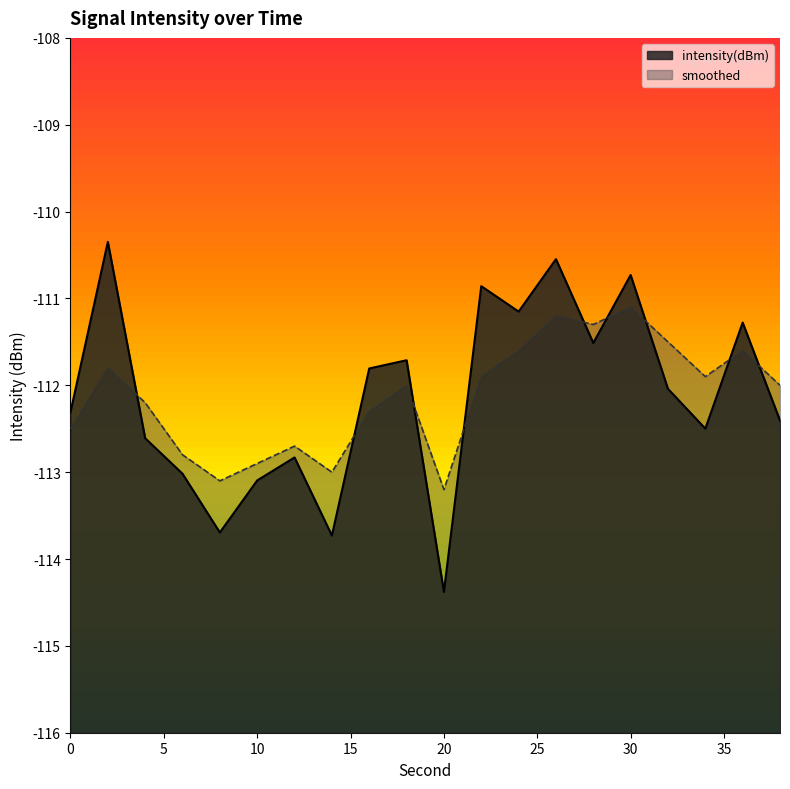

Which series ends up on top after the final intersection of intensity(dBm) and smoothed?

smoothed